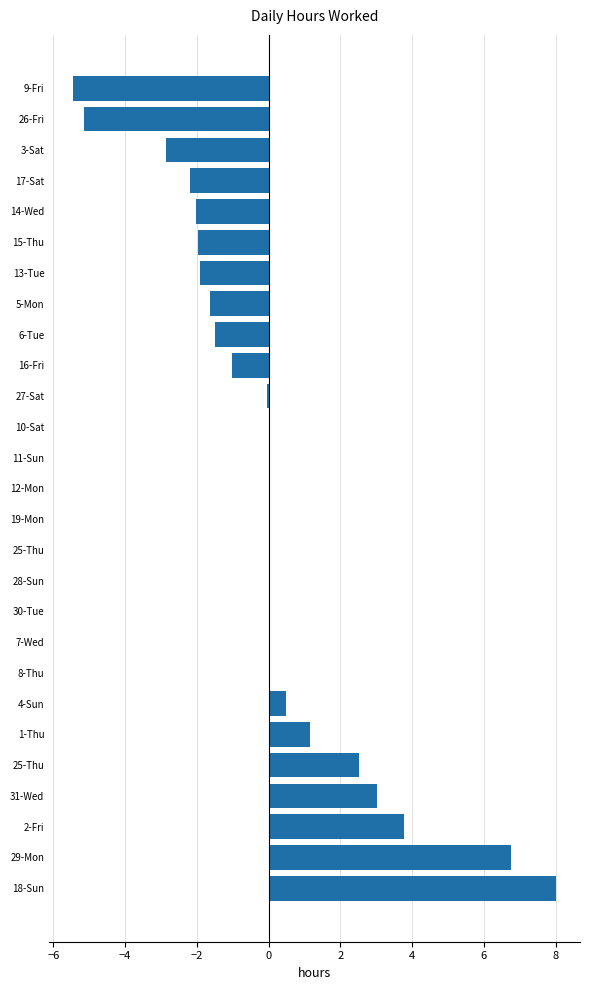

Are the bars horizontal?

Yes